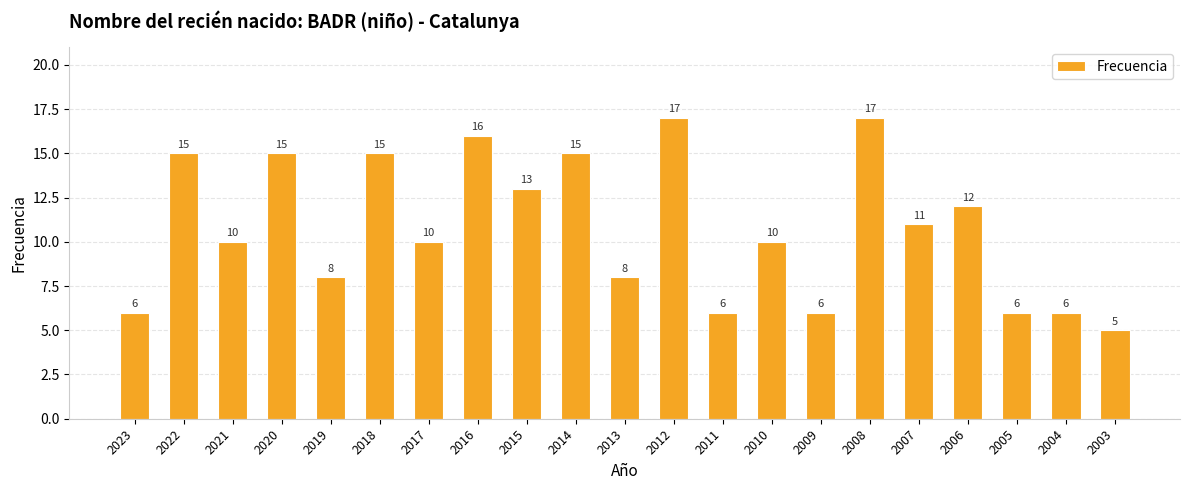

Reading left to right, what are all the values shown in this chart?

2023=6	2022=15	2021=10	2020=15	2019=8	2018=15	2017=10	2016=16	2015=13	2014=15	2013=8	2012=17	2011=6	2010=10	2009=6	2008=17	2007=11	2006=12	2005=6	2004=6	2003=5